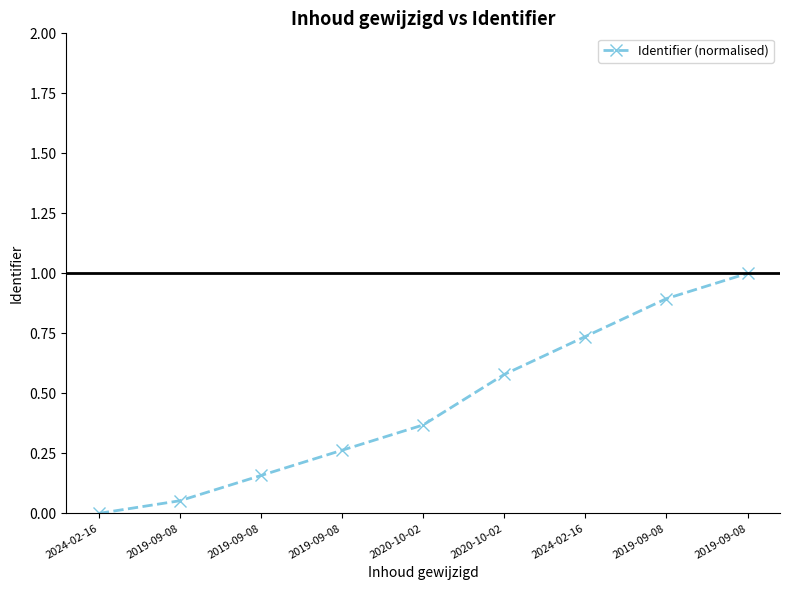

What is the approximate value at 2019-09-08?

1.0